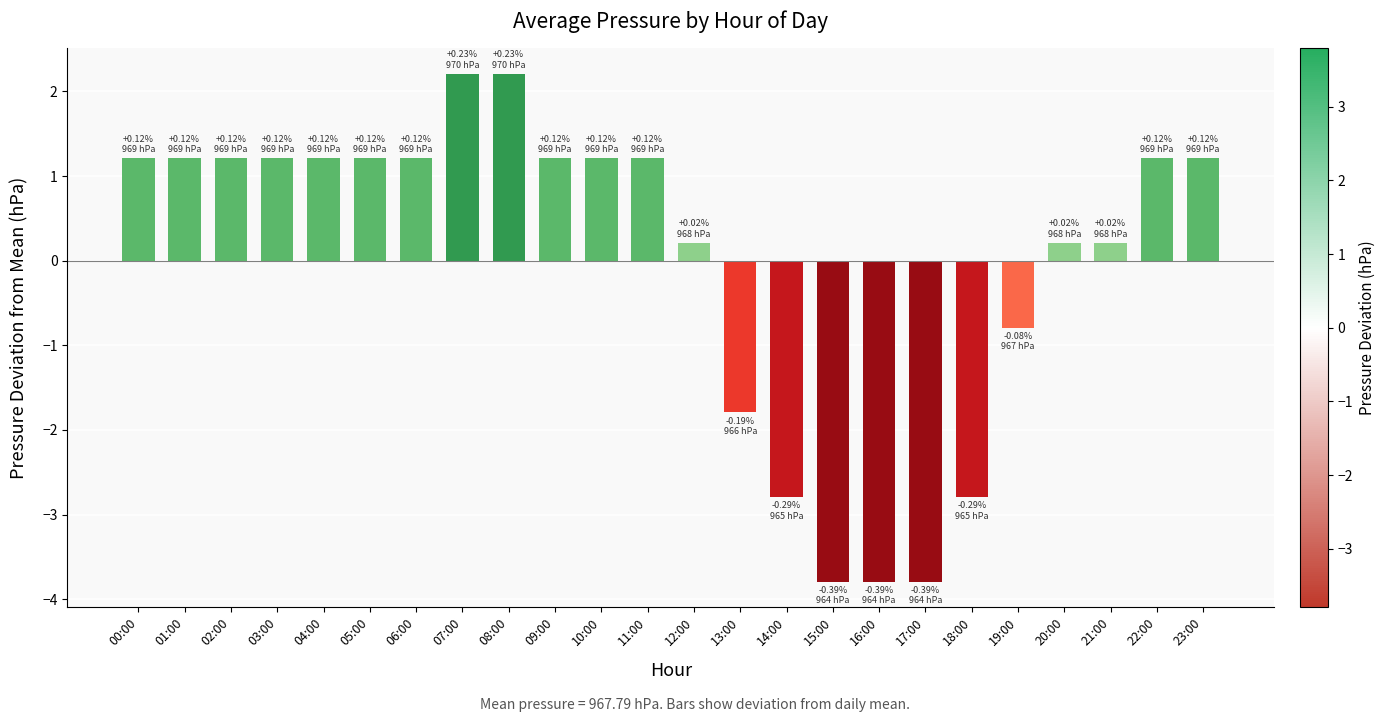

How many distinct data groups are displayed?

1